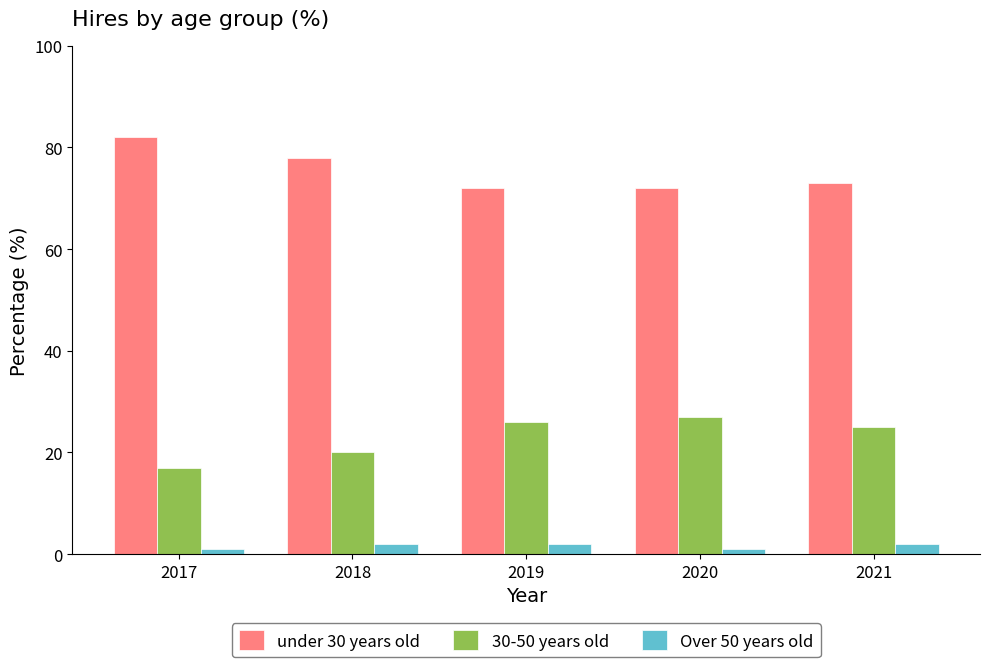

Reading left to right, extract all data points from this chart.

under 30 years old: 2017=82	2018=78	2019=72	2020=72	2021=73
30-50 years old: 2017=17	2018=20	2019=26	2020=27	2021=25
Over 50 years old: 2017=1	2018=2	2019=2	2020=1	2021=2